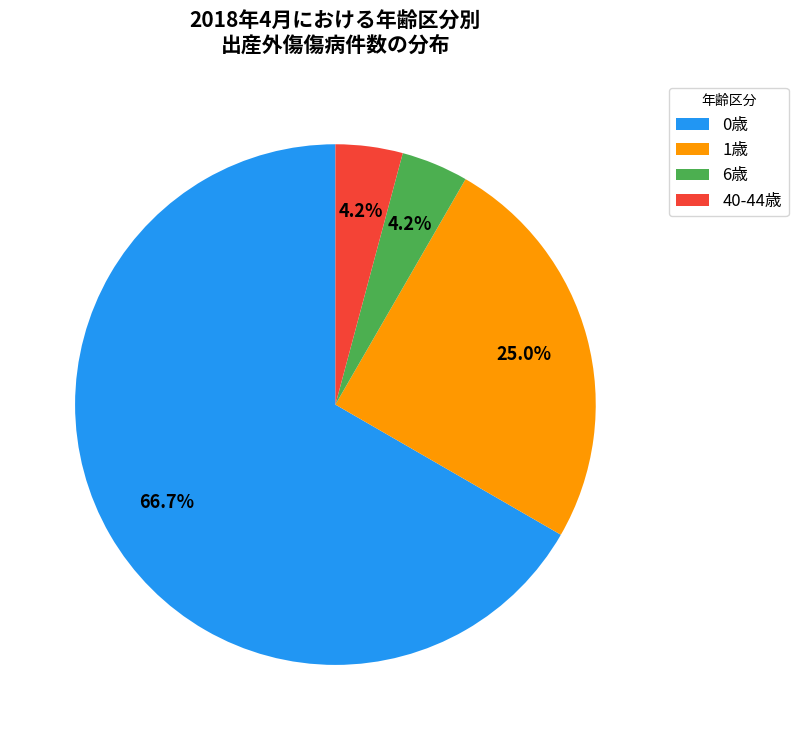

Which slice is the largest?

0歳